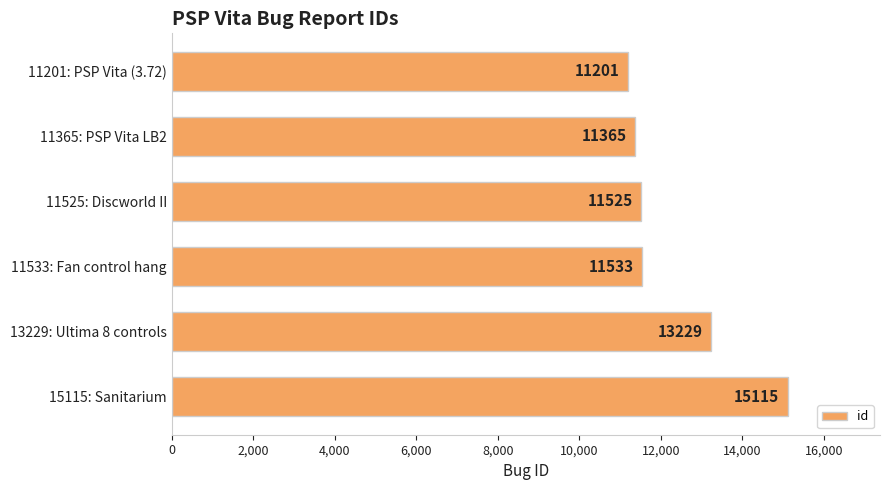

Does the chart contain any negative values?

No